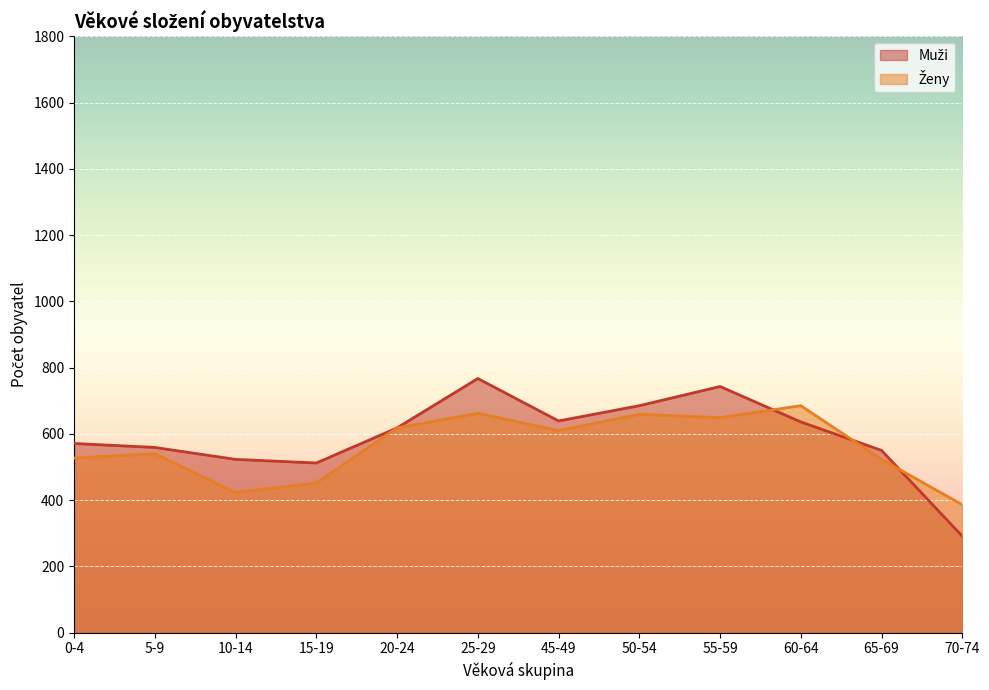

What is the difference between the maximum and second lowest values in the Muži series?

255